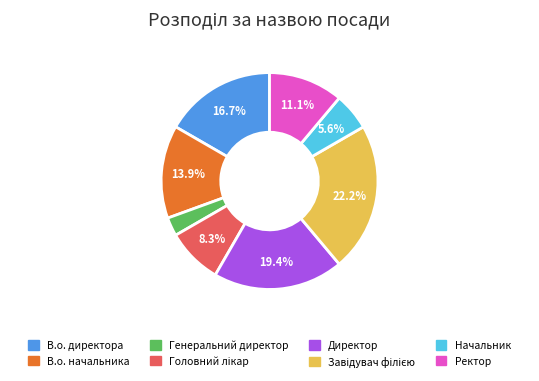

What is the smallest slice in the pie chart?

Генеральний директор